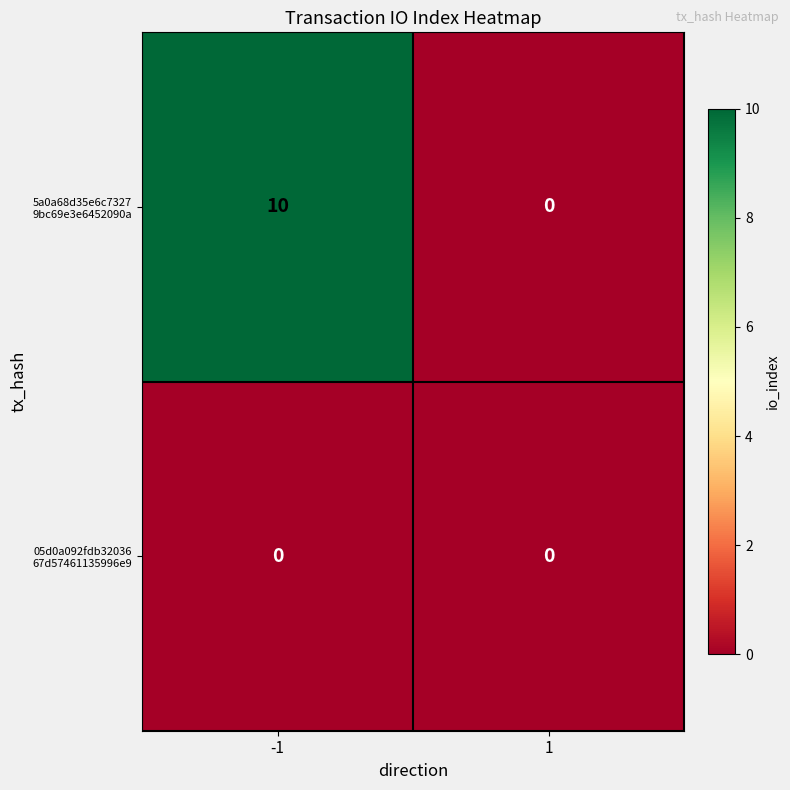

What is the maximum value shown in the chart?

10